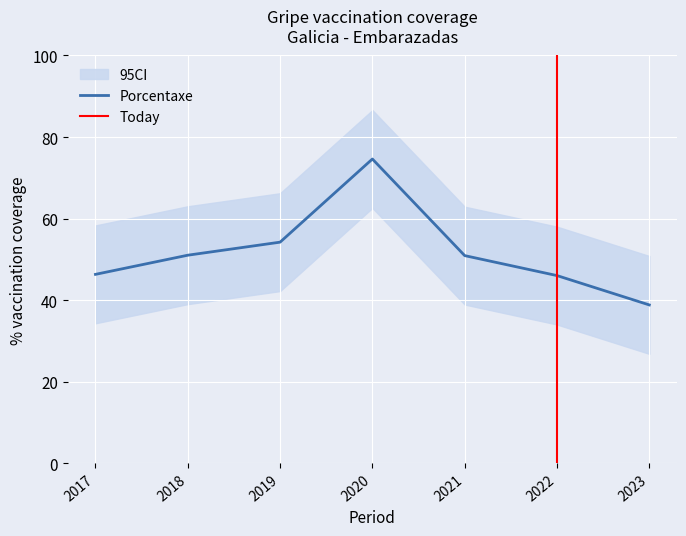

True or false: the data shows 46.0 at 2022.

True